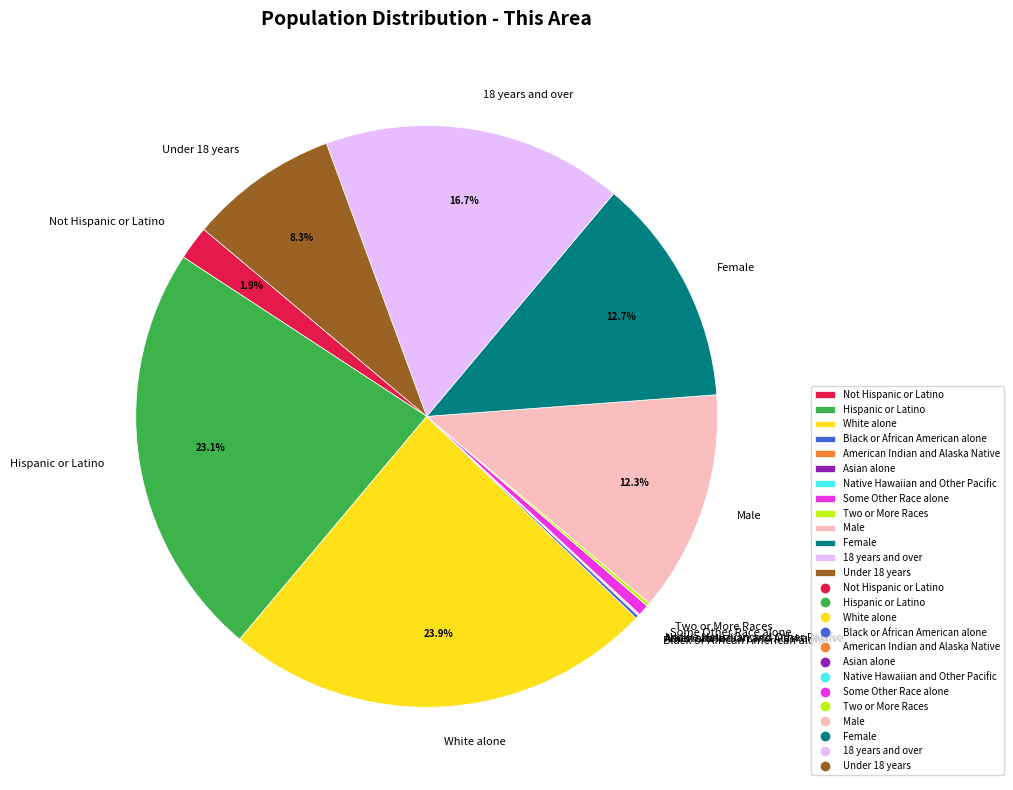

Do Some Other Race alone and Female together represent more than half of the pie?

No